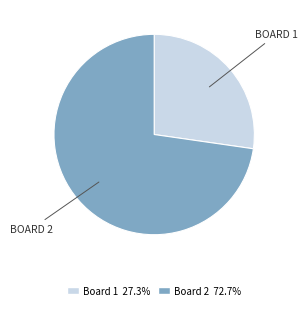

How many segments does this pie chart have?

2